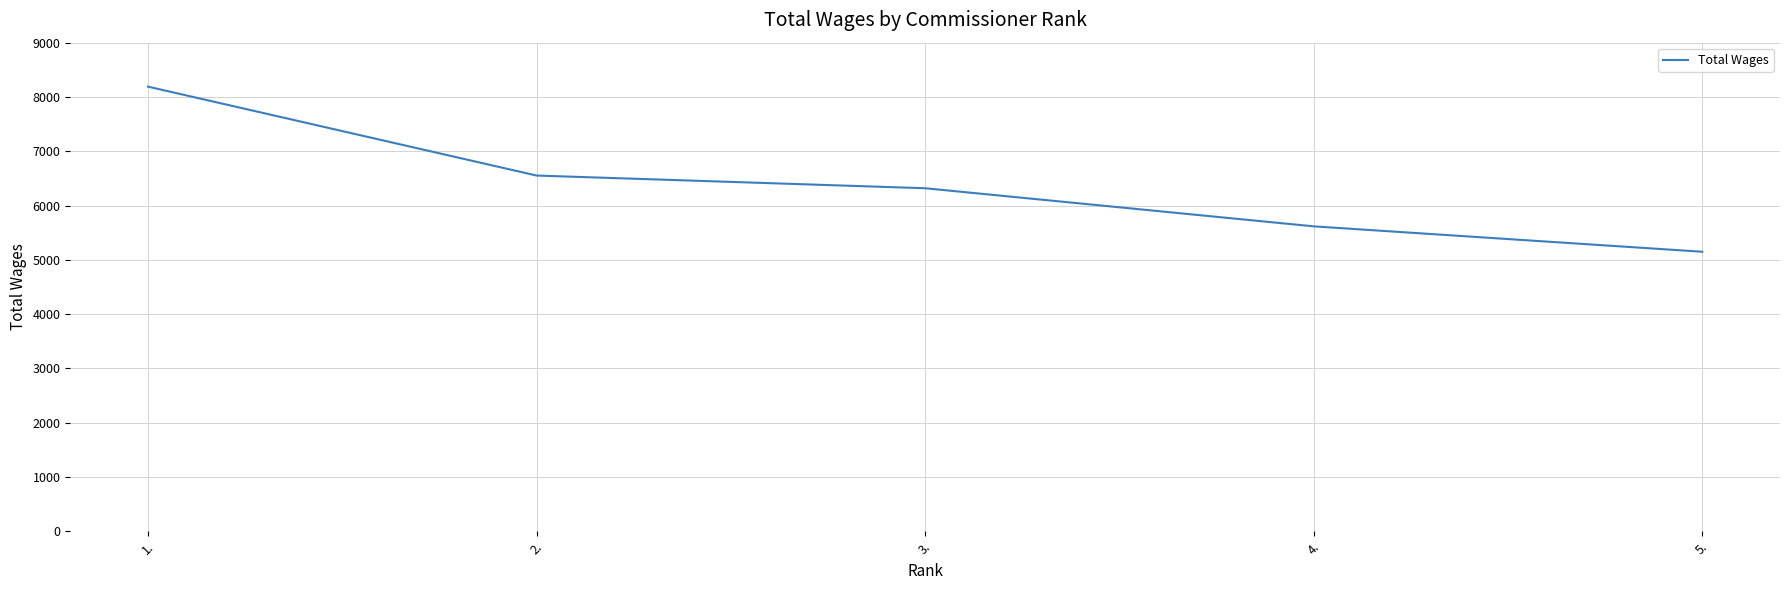

Reading right to left, what are all the values shown in this chart?

5148	5616	6318	6552	8190